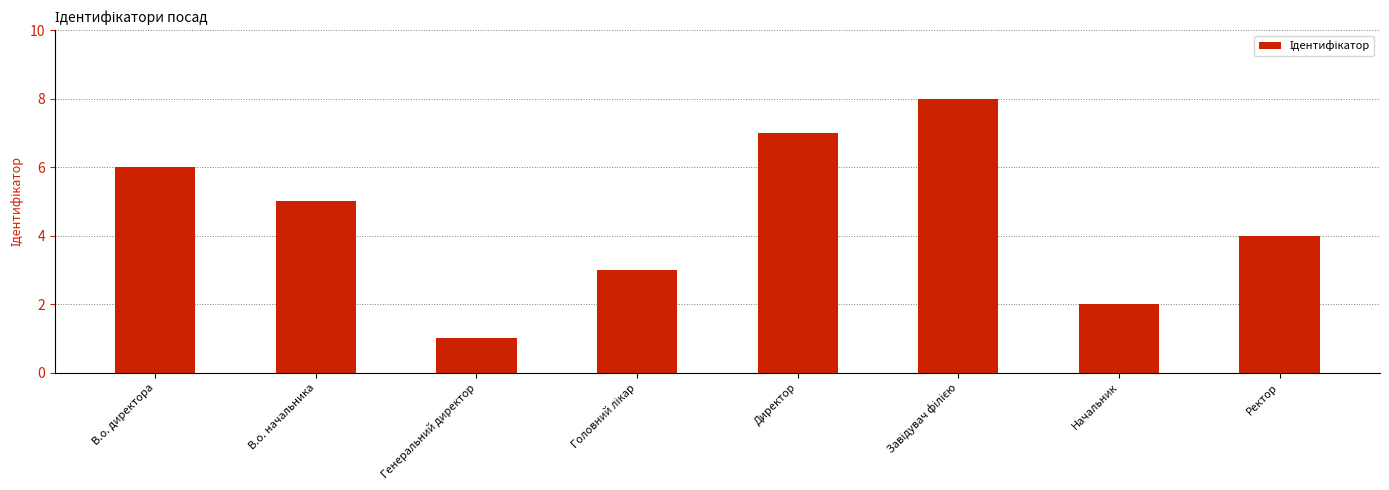

What is the maximum value shown in the chart?

8